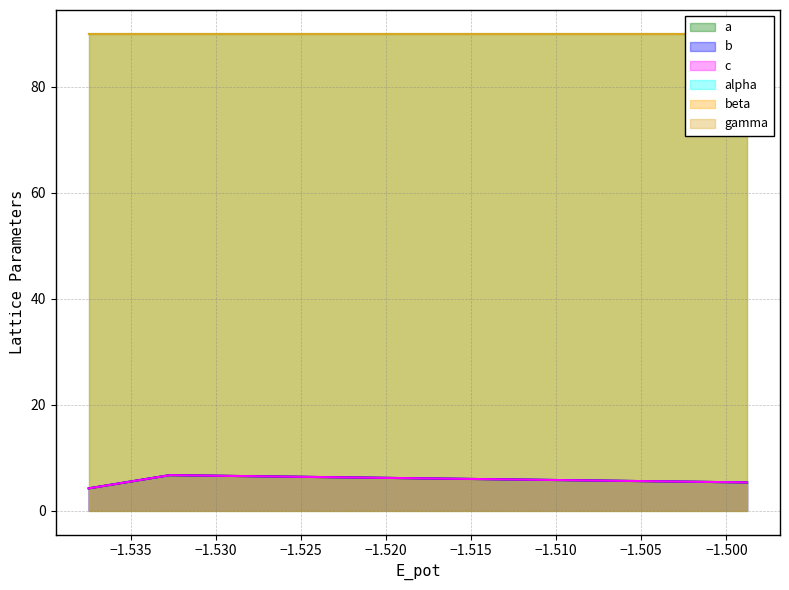

True or false: a and b intersect in this chart.

False